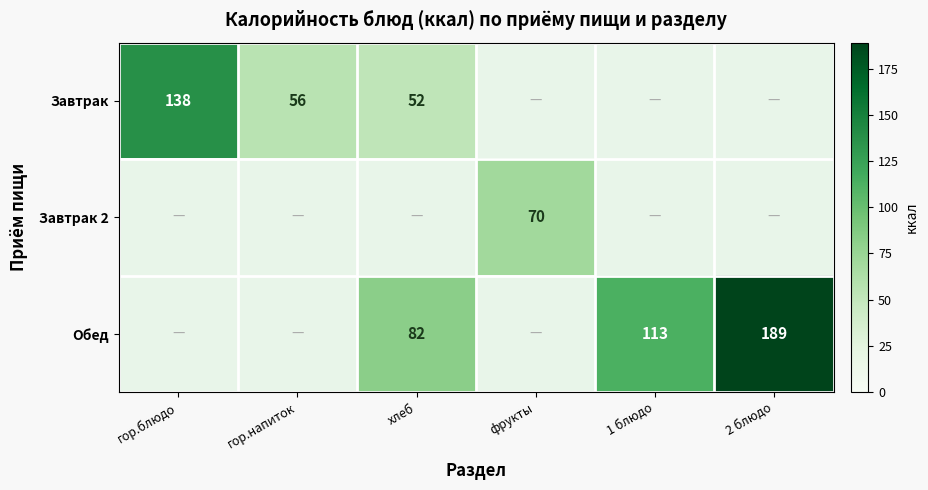

Is it true that Завтрак equals 239 at гор.блюдо?

False